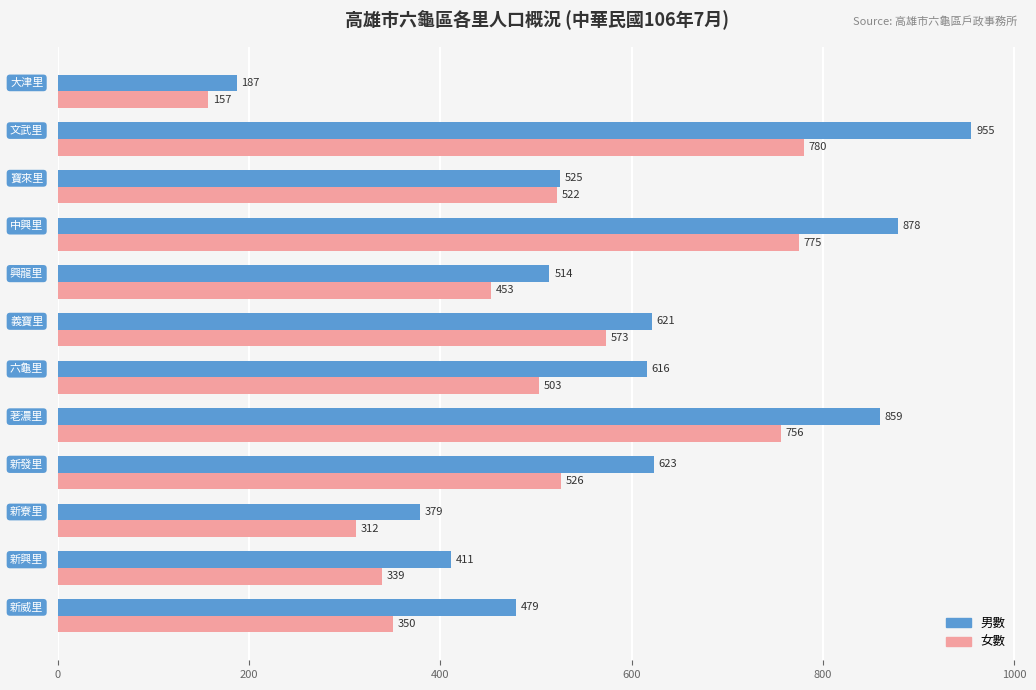

Which series has the largest total across all categories?

男數